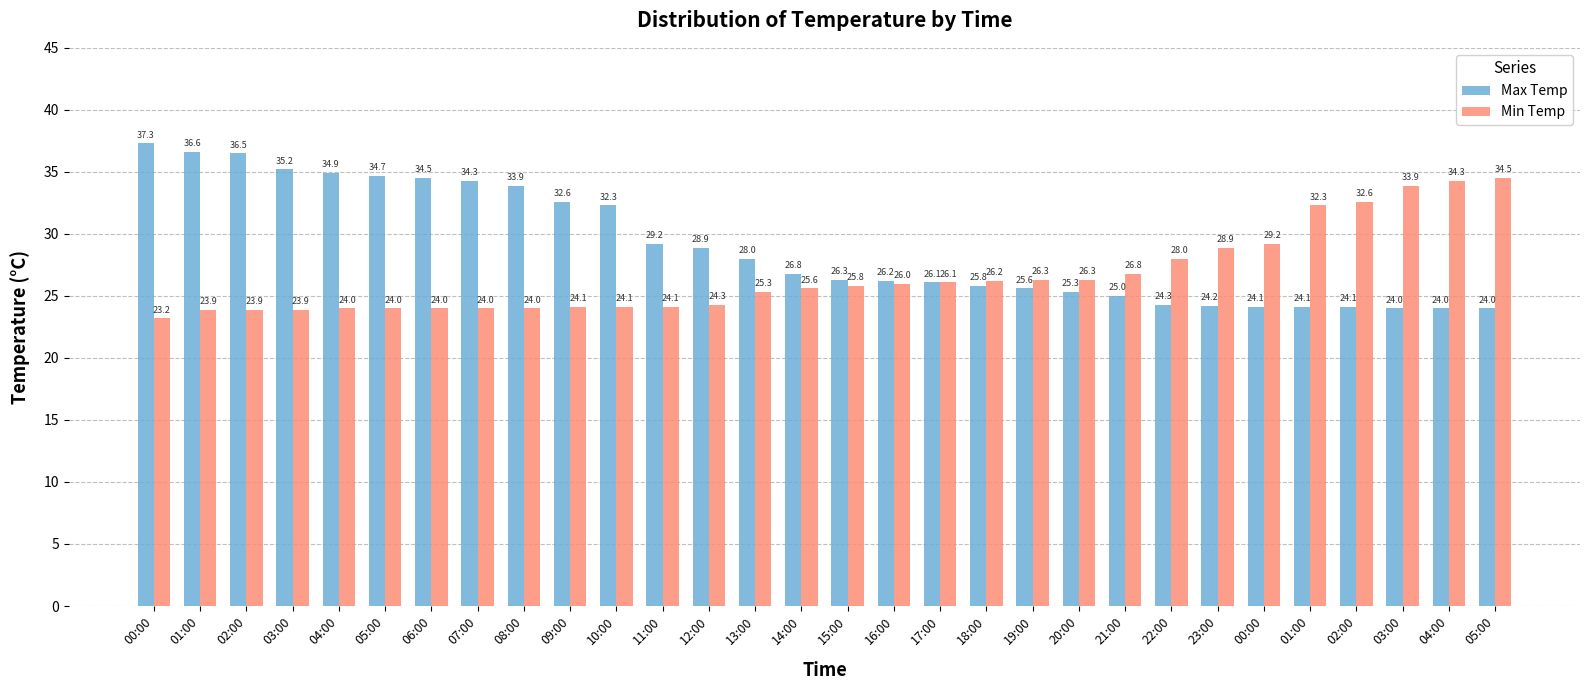

What is the total value across all series at 06:00?

58.5